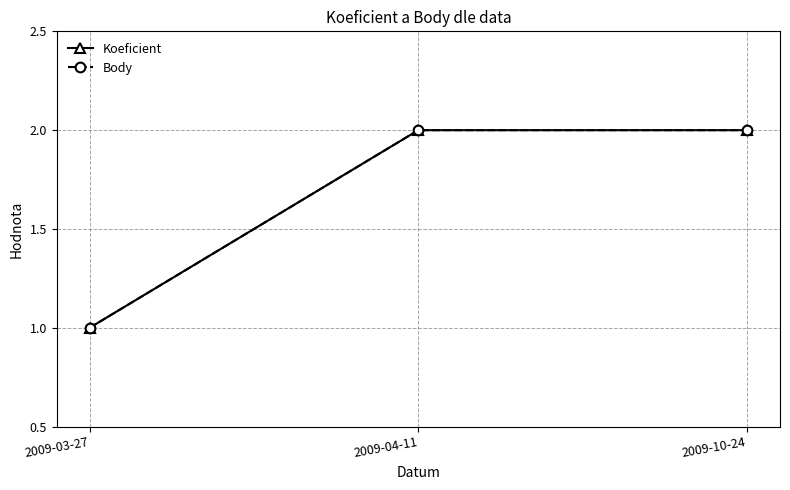

True or false: Koeficient has a value of 1 at 2009-10-24.

False